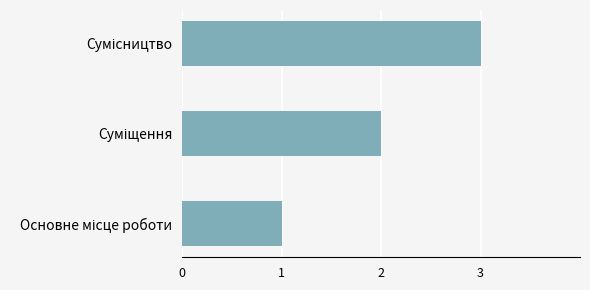

How many data points are less than 2?

1